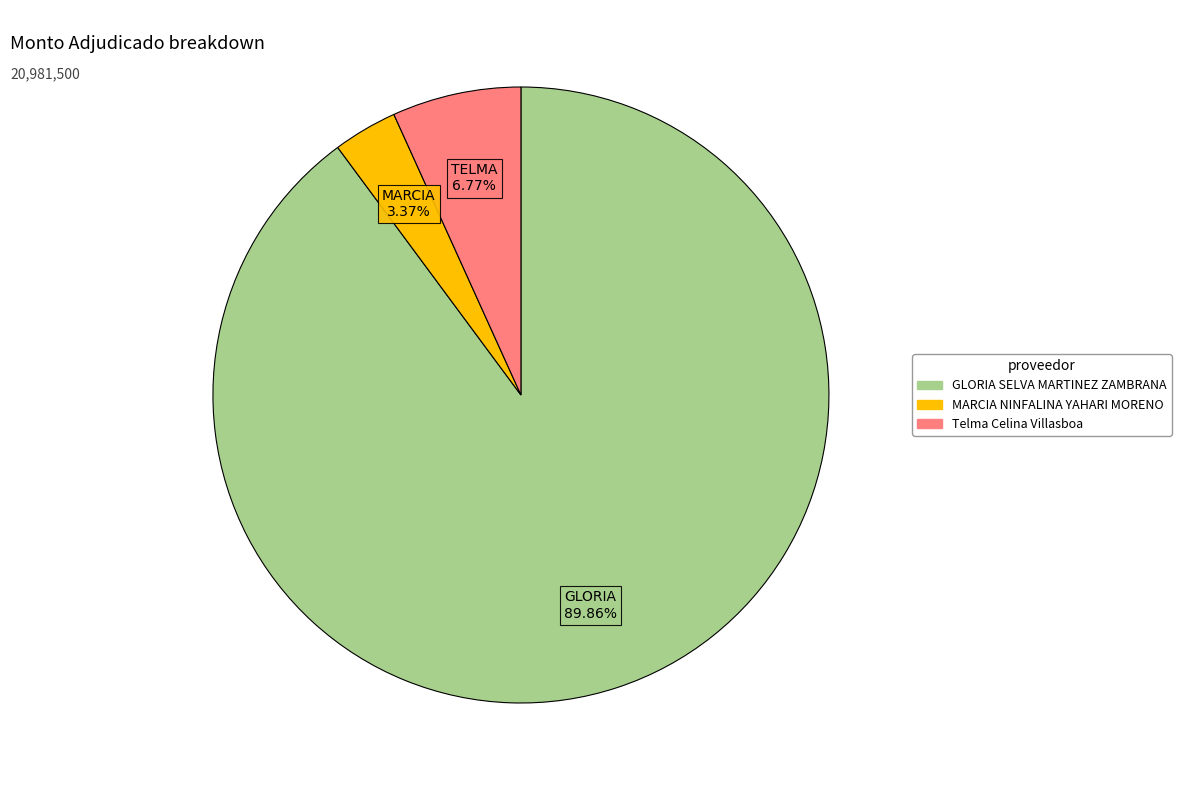

Which slice is the largest?

GLORIA SELVA MARTINEZ ZAMBRANA